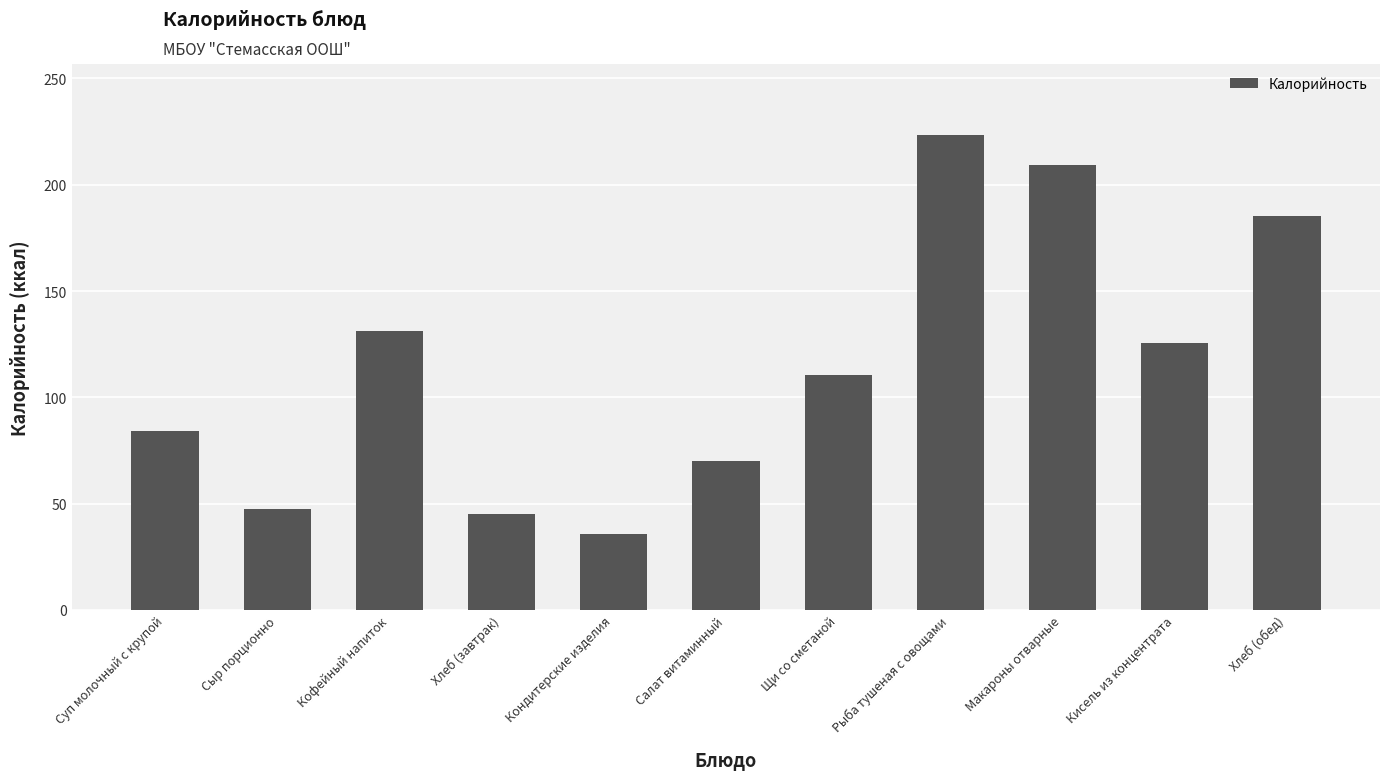

What is the label of the 5th bar from the left?

Кондитерские изделия